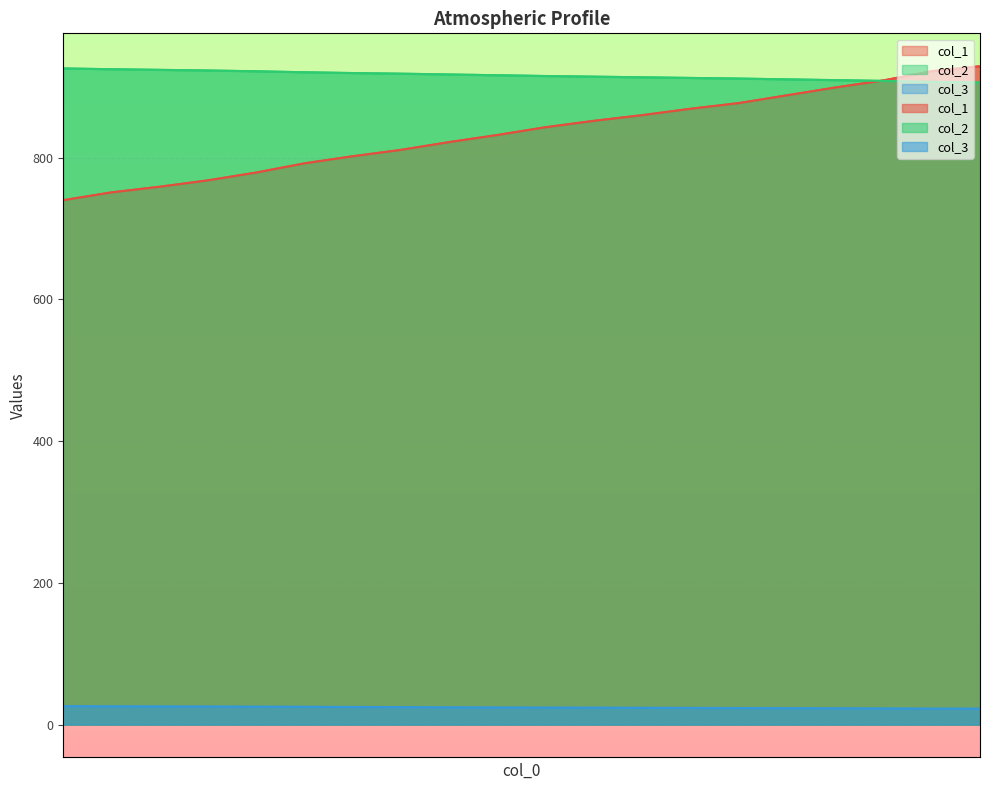

What is the minimum value shown in the chart?

22.4